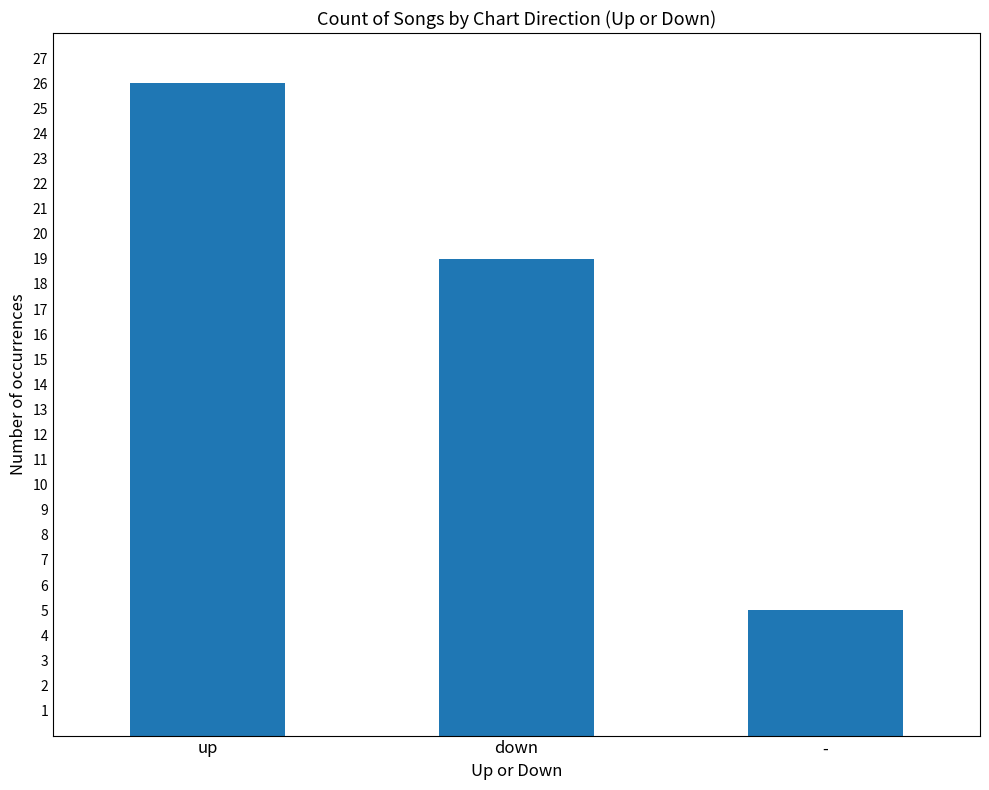

Count the number of categories in the chart.

3